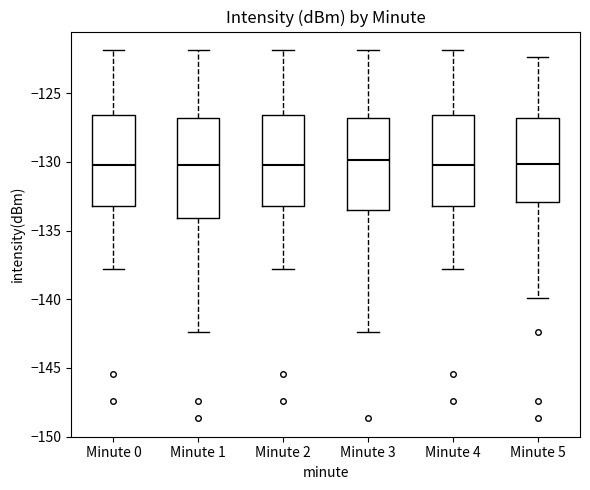

Which box is the tallest, from its lower edge to its upper edge?

Minute 1